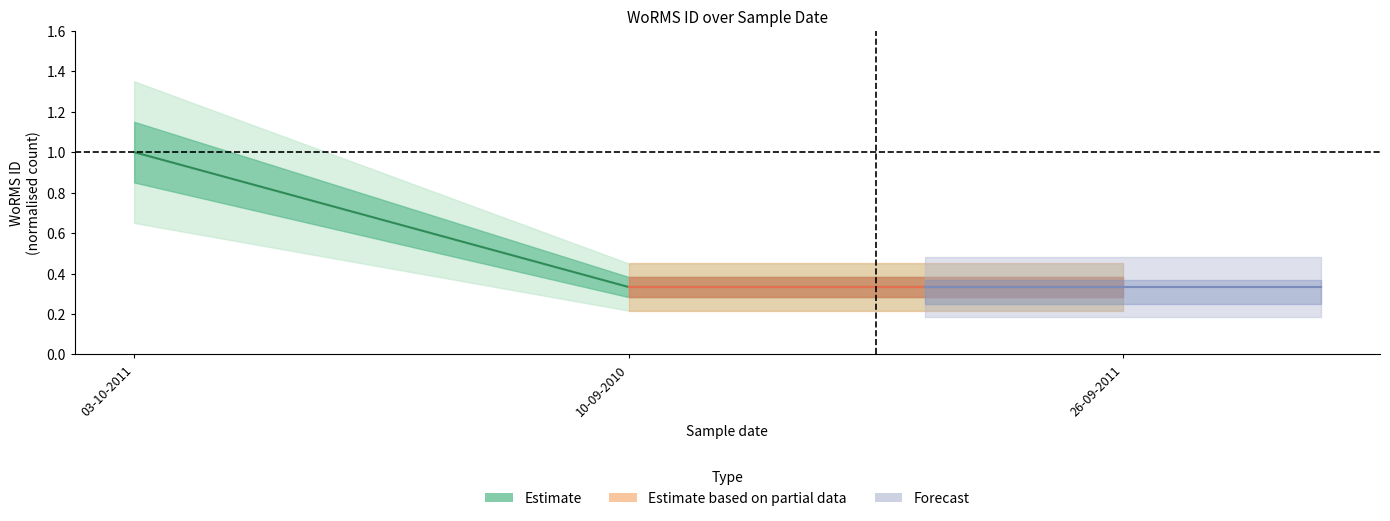

What position from the left is 26-09-2011?

3